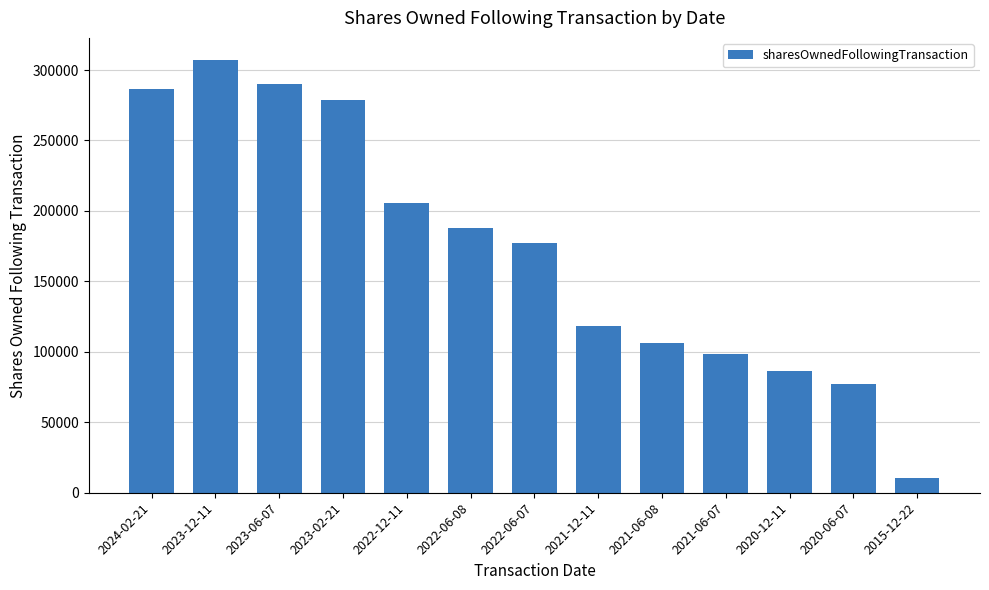

What is the ratio of the value at 2021-06-07 to the value at 2022-06-07?

0.6